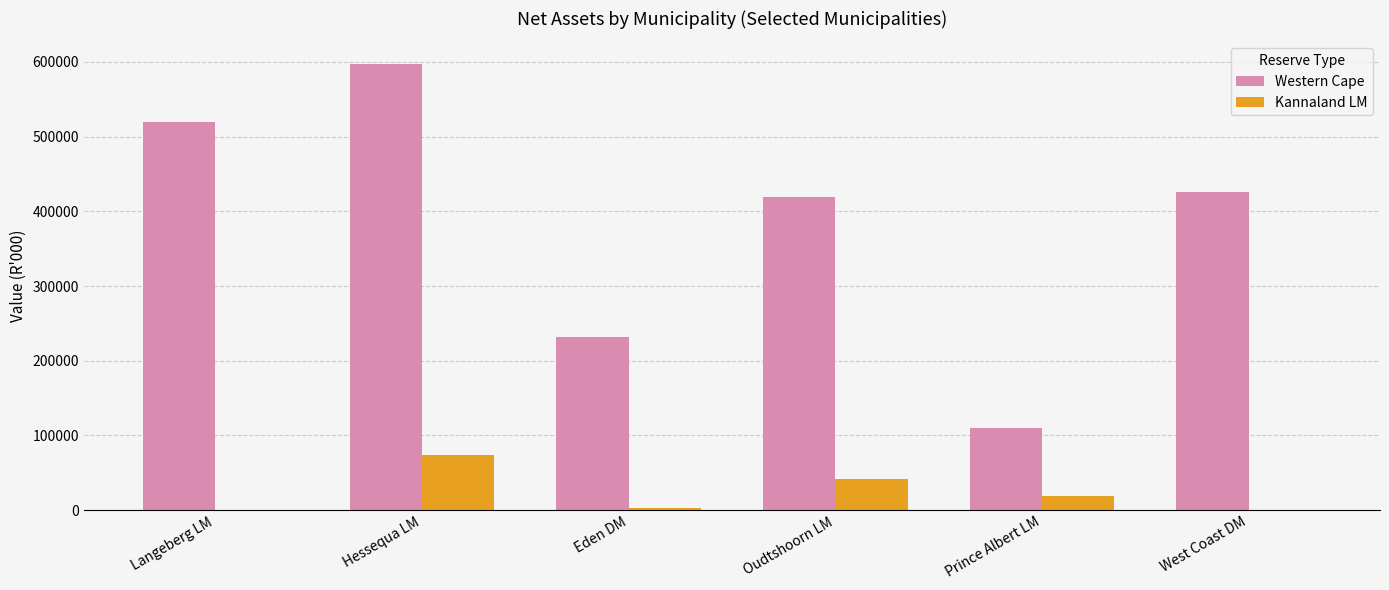

At which category is the sum across all series the highest?

Hessequa LM